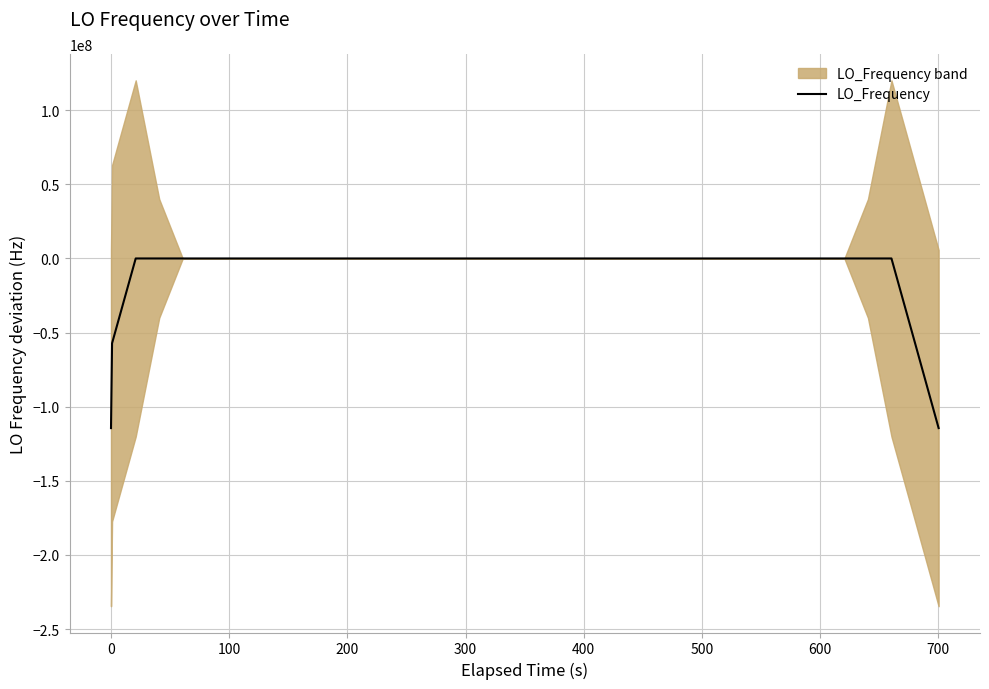

Where is the first local maximum?

100